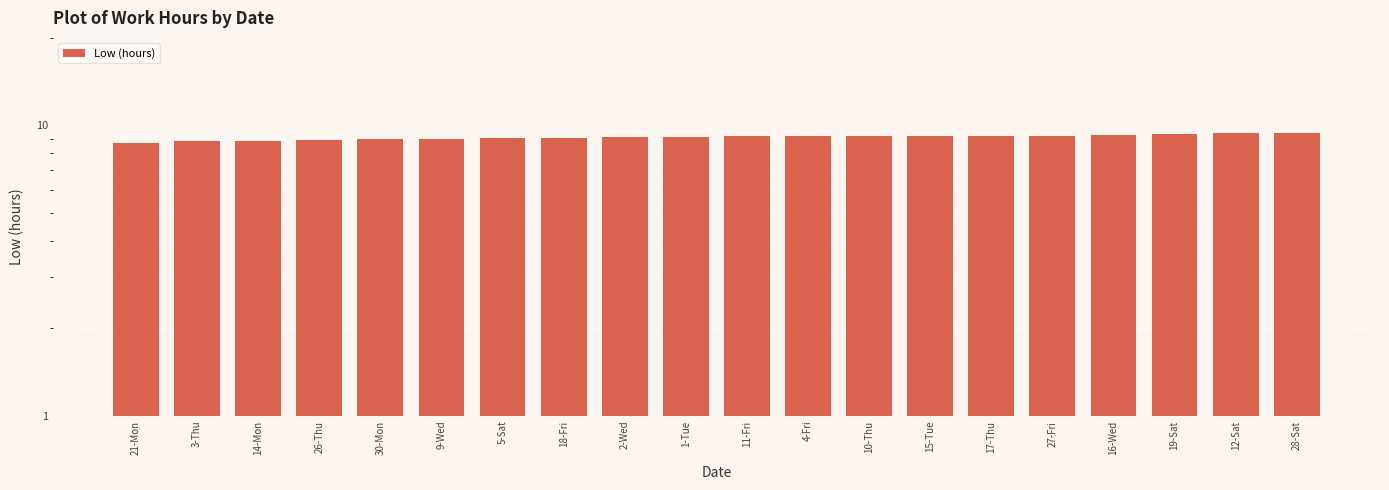

What is the greatest value displayed?

9.4